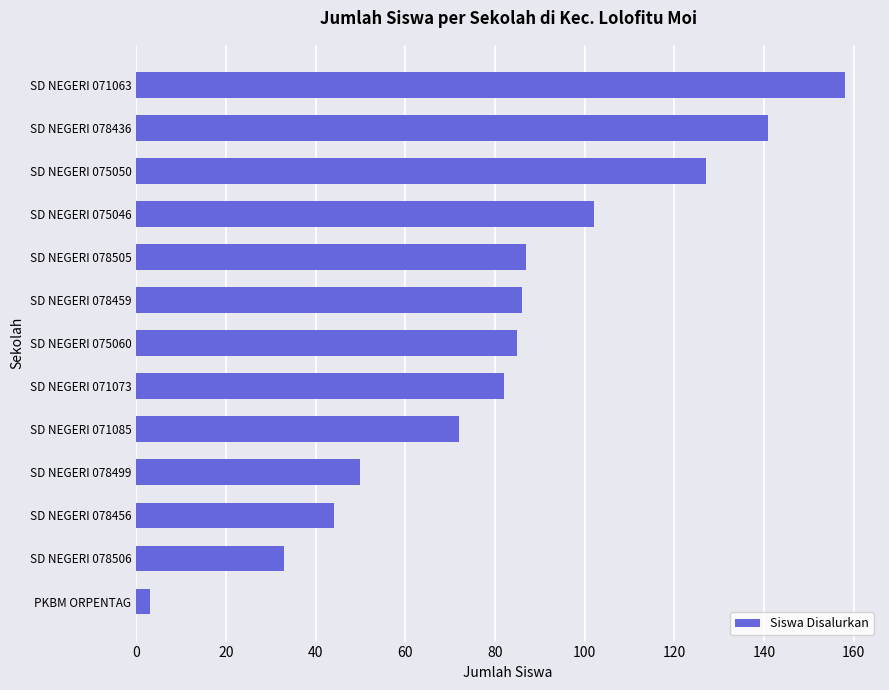

Reading top to bottom, transcribe all the data shown in this chart.

158	141	127	102	87	86	85	82	72	50	44	33	3